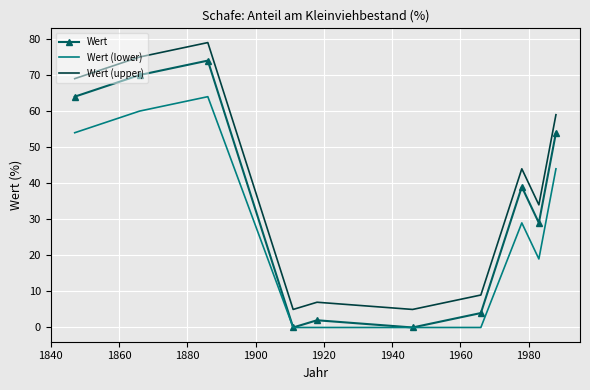

Which series has the largest total across all categories?

Wert (upper)